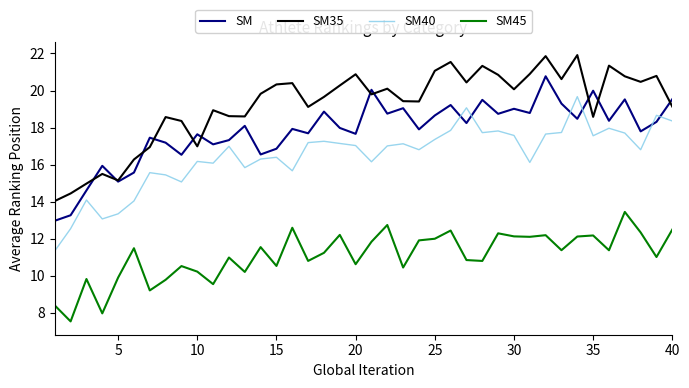

How many lines are shown in the chart?

4